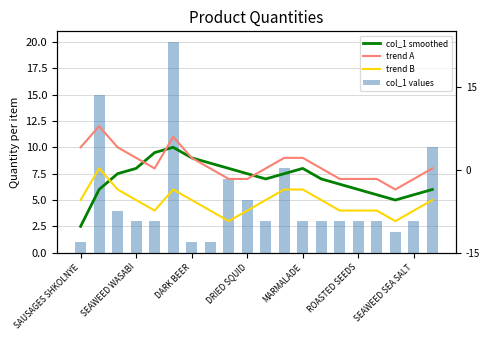

At how many categories does at least one series exceed 16?

1